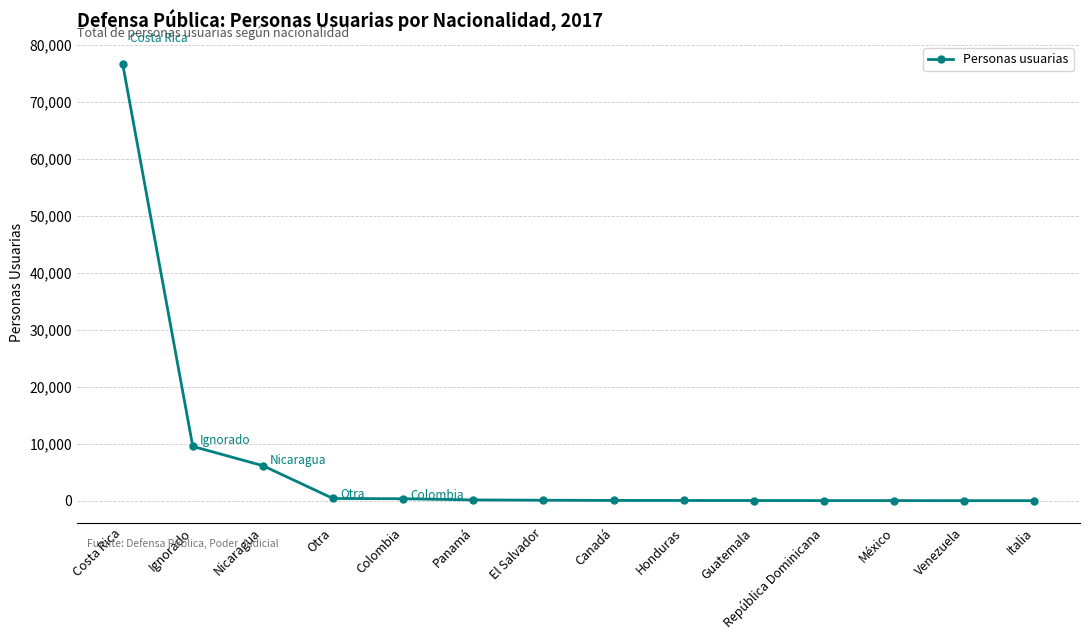

What is the average value?

6684